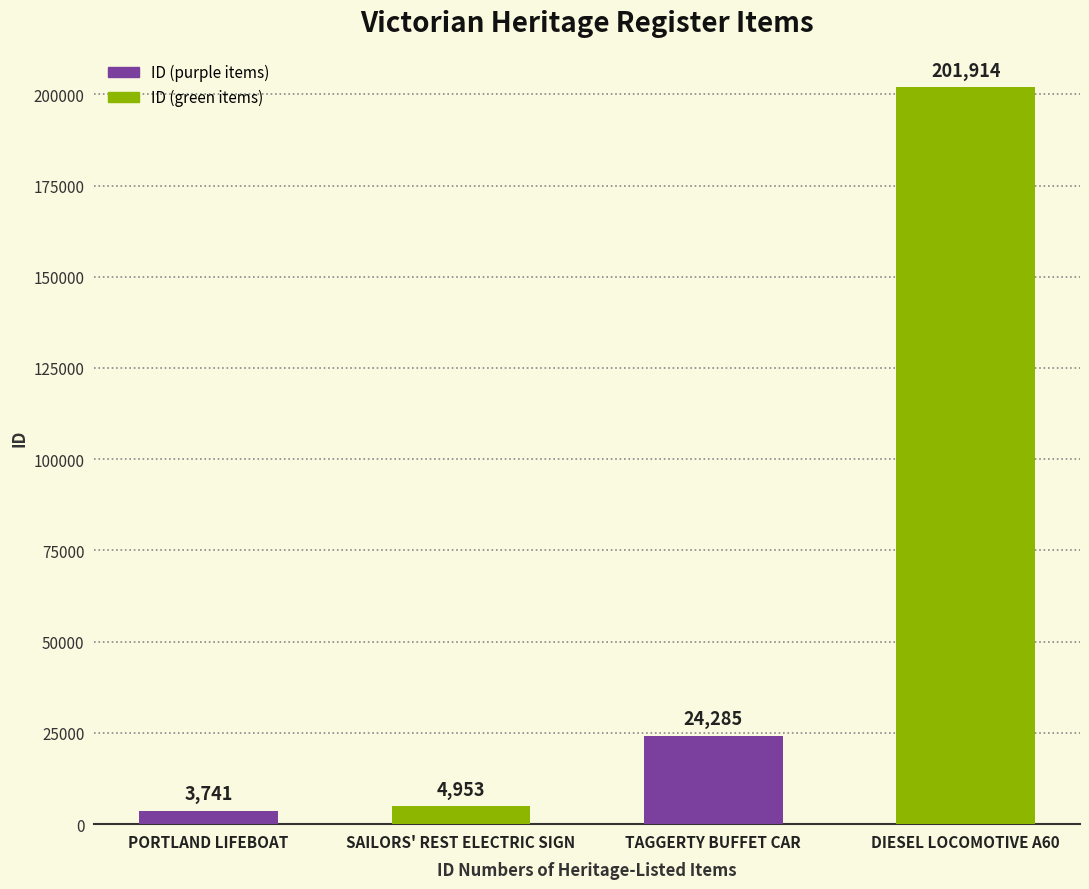

What is the label of the 3rd bar from the left?

TAGGERTY BUFFET CAR